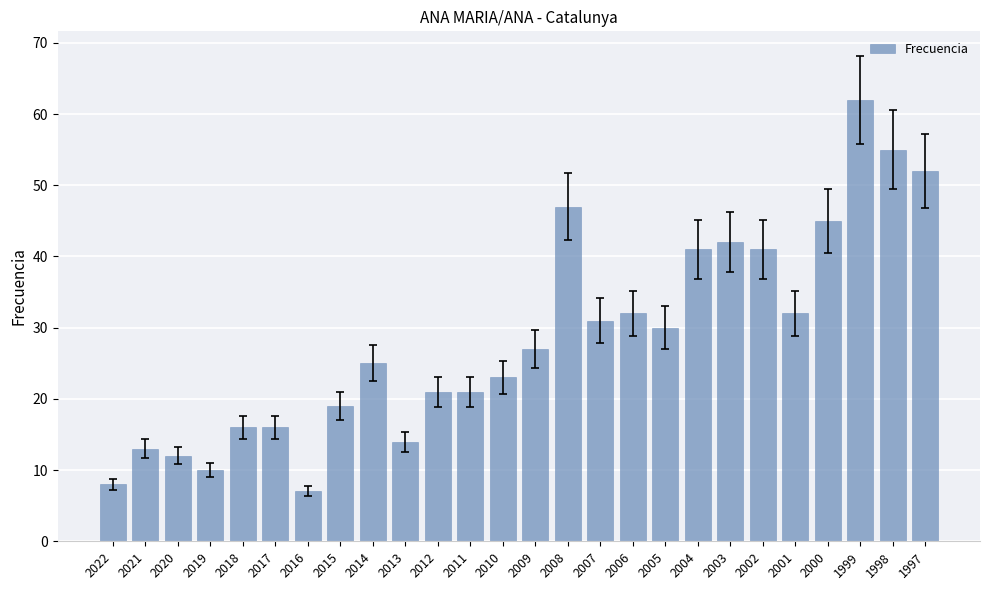

Are the bars grouped side by side (vs. stacked)?

No